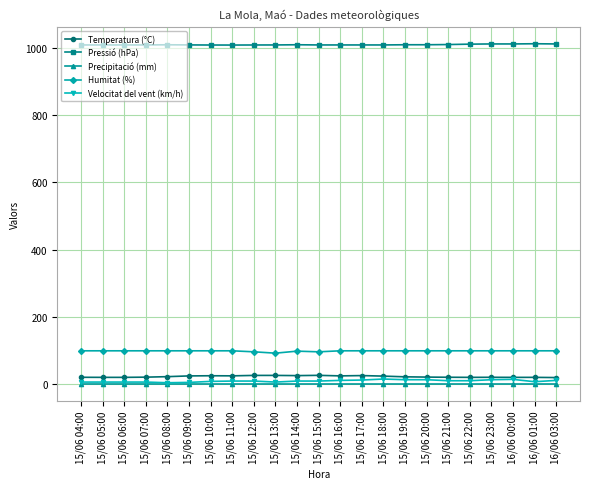

Which series has the largest total across all categories?

Pressió (hPa)